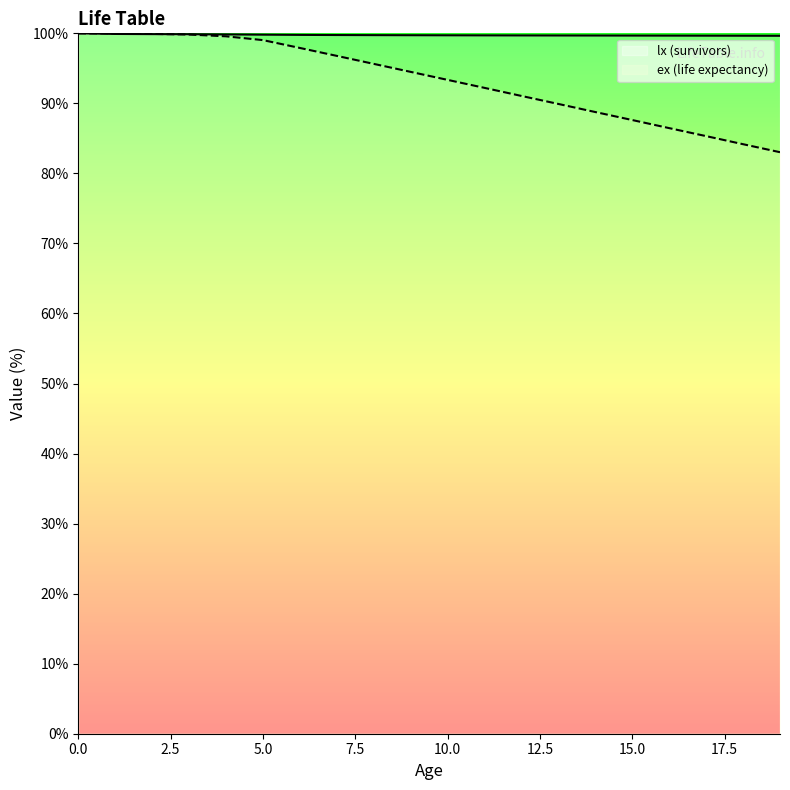

True or false: lx (survivors) has more than 1 points higher than both neighbors.

False